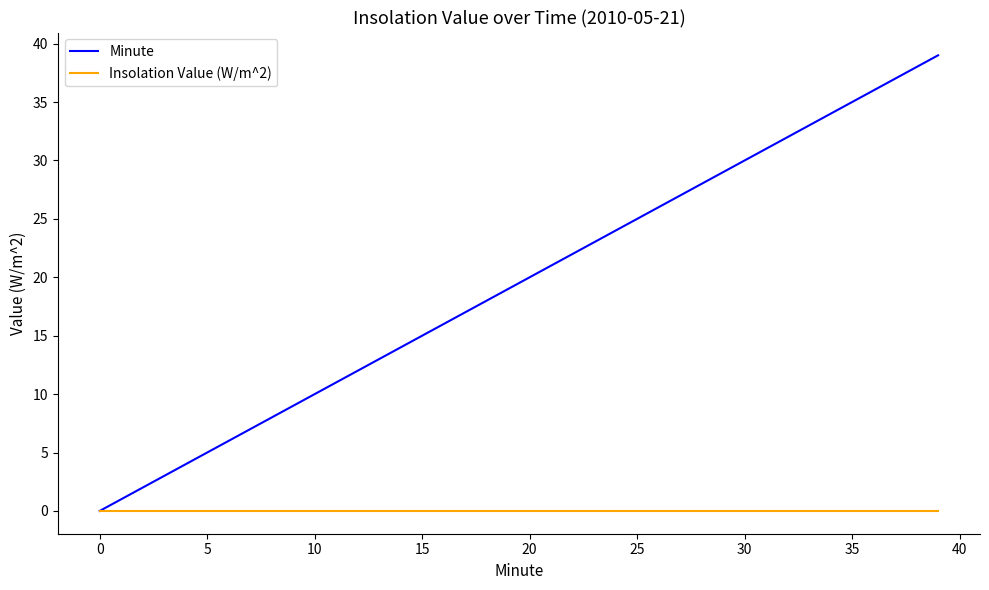

Is this an area chart (filled region under the line)?

No